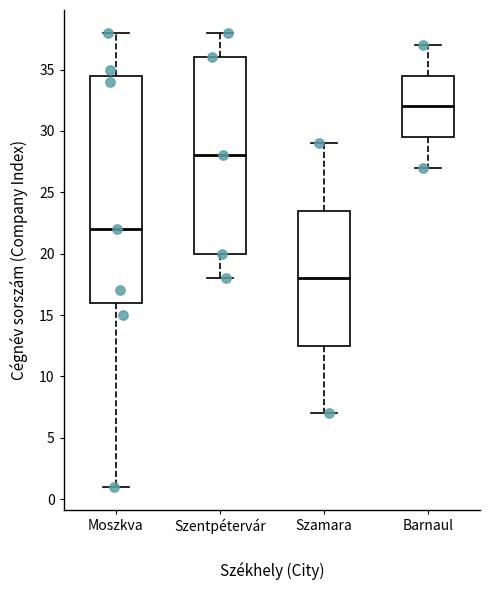

Reading left to right, transcribe this box plot: for each box, give where its median line is, the range the box spans, and where its two whiskers end, as read against the y-axis. The values are not printed on the chart, so give them approximately, as read against the axis.

Moszkva: median 22.0, box 16.0 to 34.5, whiskers 1.0 to 38.0
Szentpétervár: median 28.0, box 20.0 to 36.0, whiskers 18.0 to 38.0
Szamara: median 18.0, box 12.5 to 23.5, whiskers 7.0 to 29.0
Barnaul: median 32.0, box 29.5 to 34.5, whiskers 27.0 to 37.0